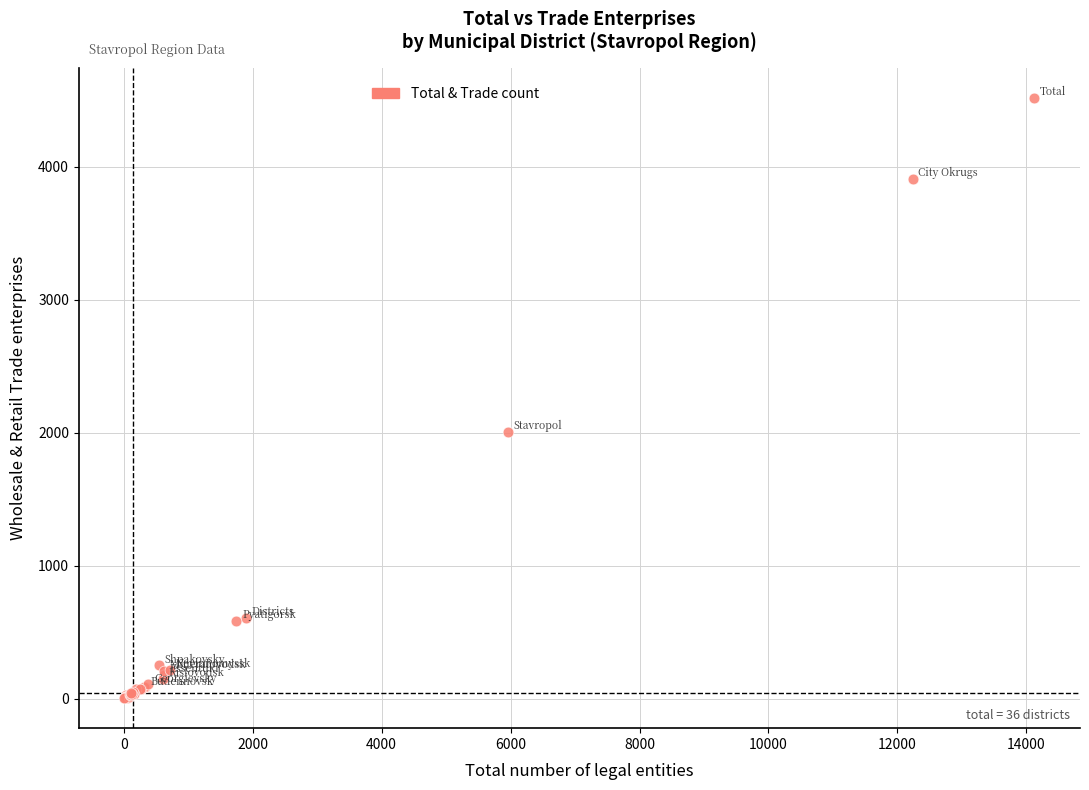

What Y value in the scatter plot is closest to 2260?

2003